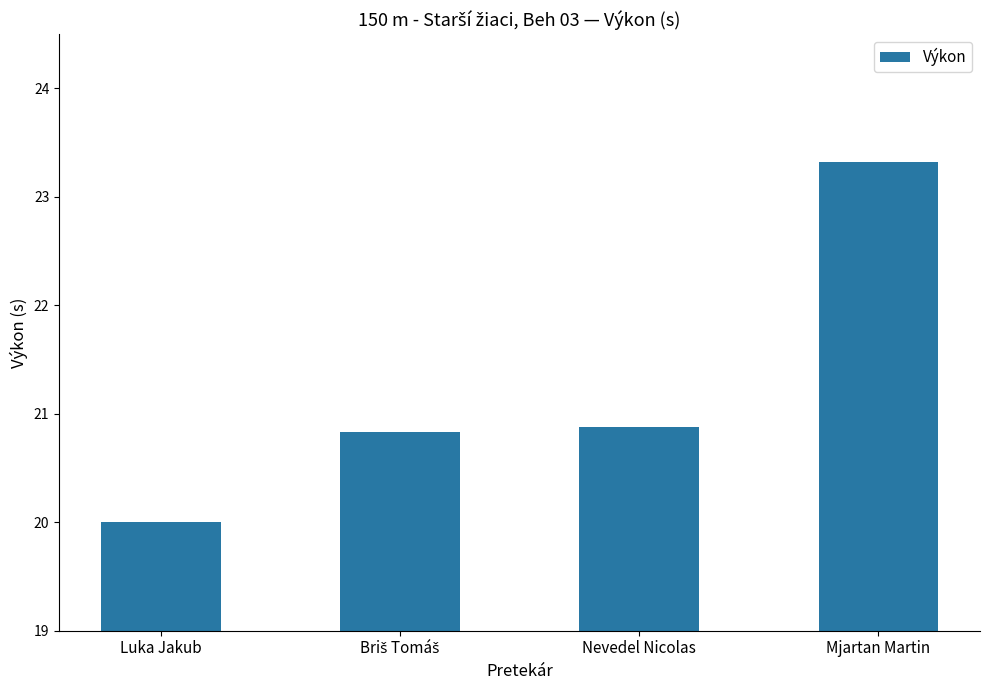

Approximately how many times larger is the value at Luka Jakub compared to Nevedel Nicolas?

1.0